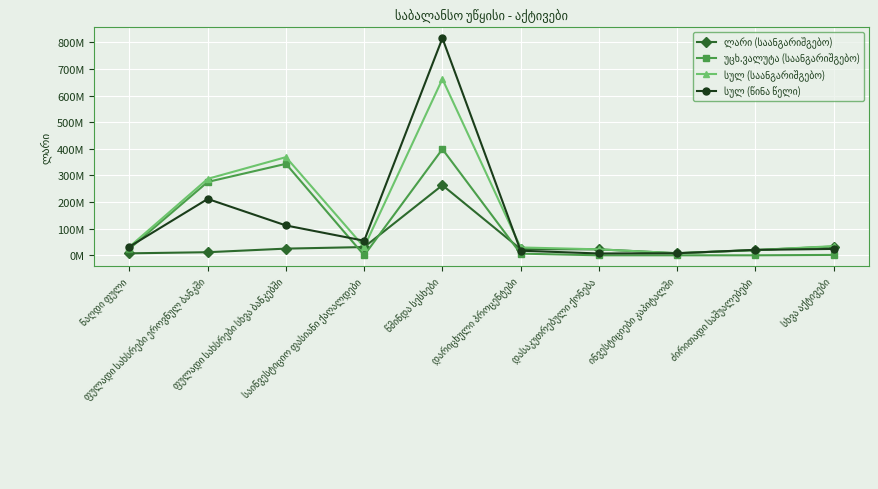

What is the value of the სულ (წინა წელი) point at the 4th from the left?

54711009